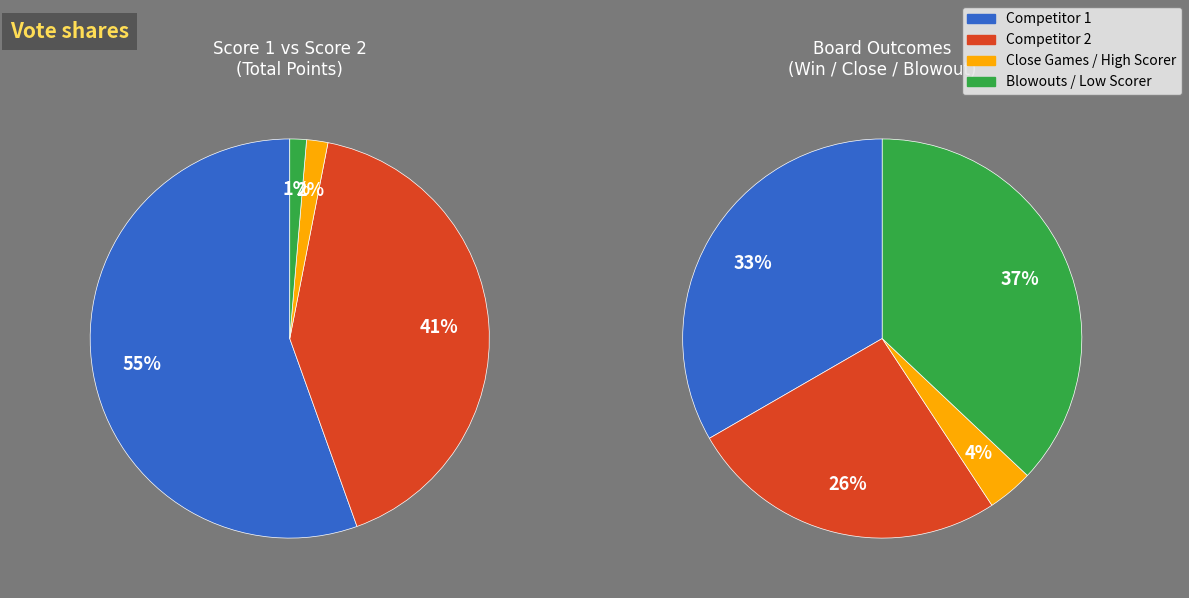

Is Board 13 the majority of the pie?

No